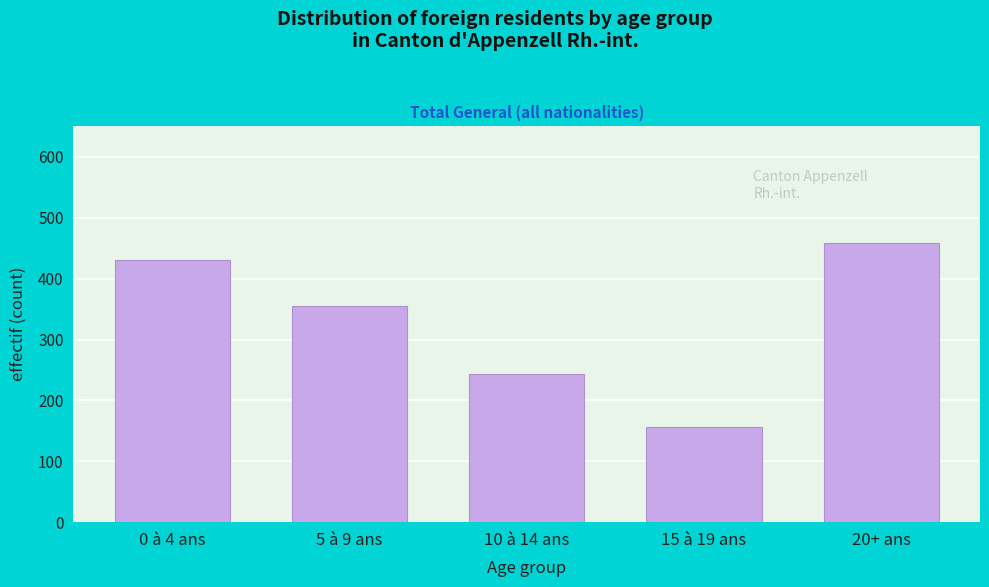

Reading right to left, extract all data points from this chart.

458	156	243	355	431